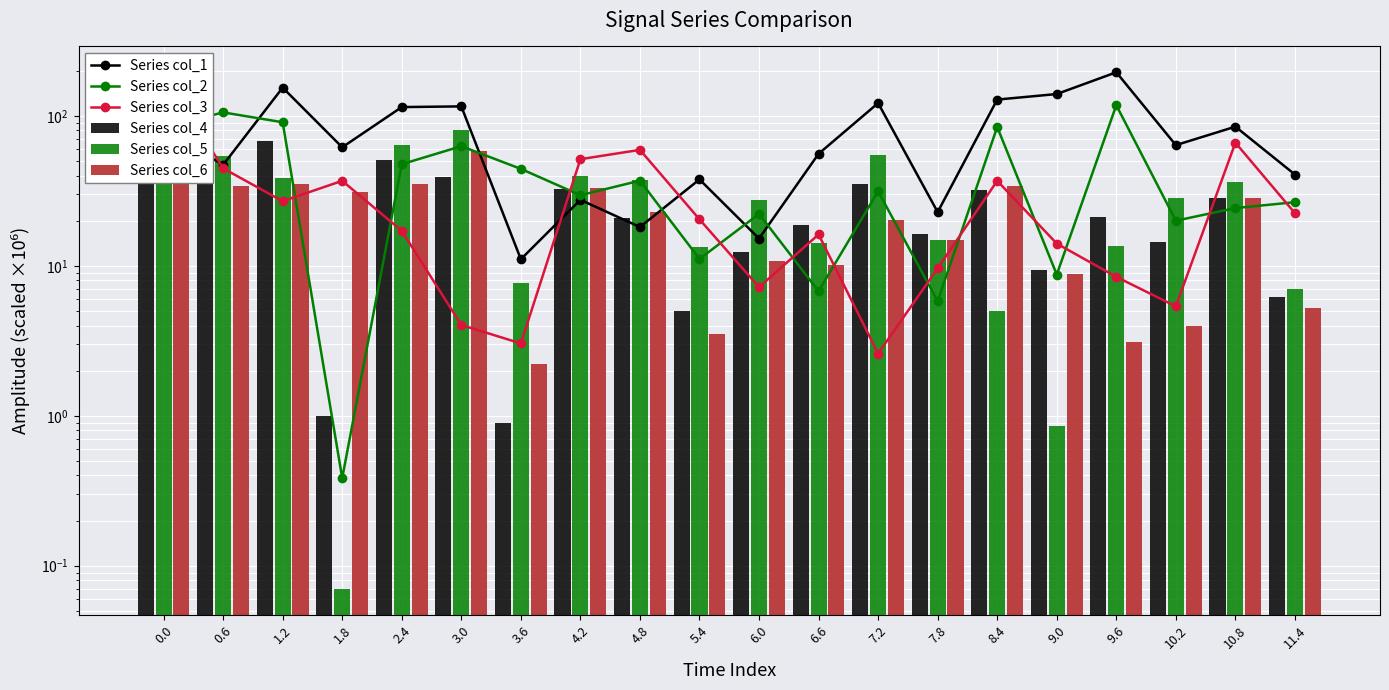

Count the number of categories in the chart.

20